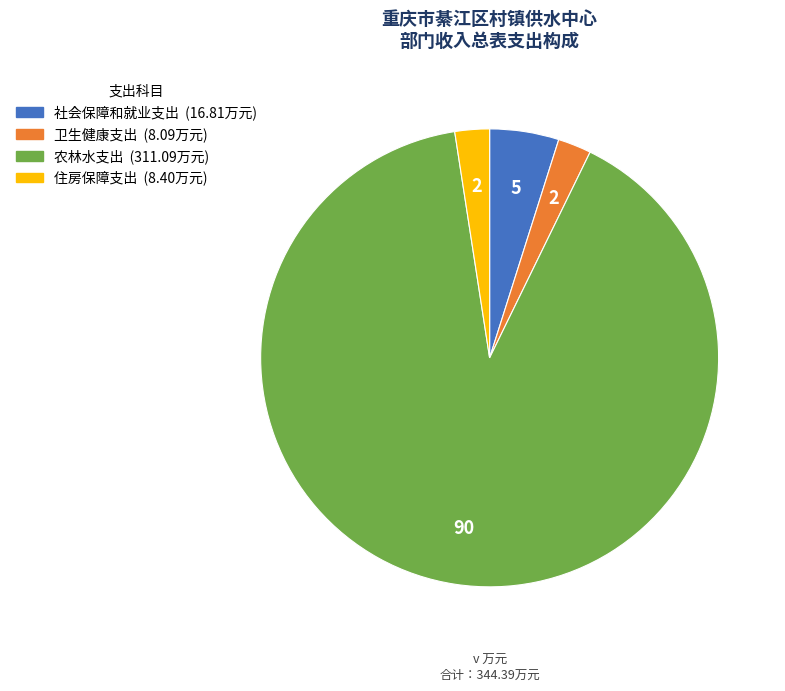

Is 农林水支出 the majority of the pie?

Yes